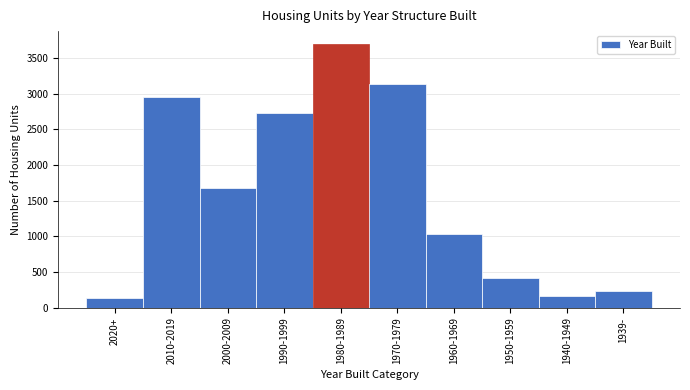

Reading left to right, transcribe all the data shown in this chart.

134	2955	1673	2727	3694	3136	1039	417	161	239